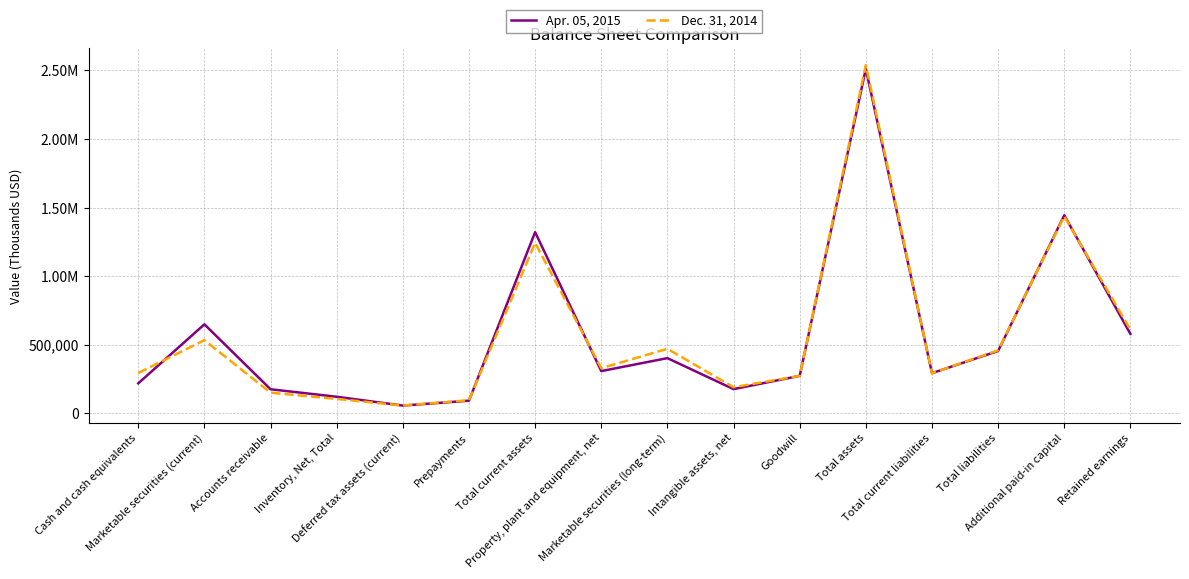

Is this an area chart (filled region under the line)?

No